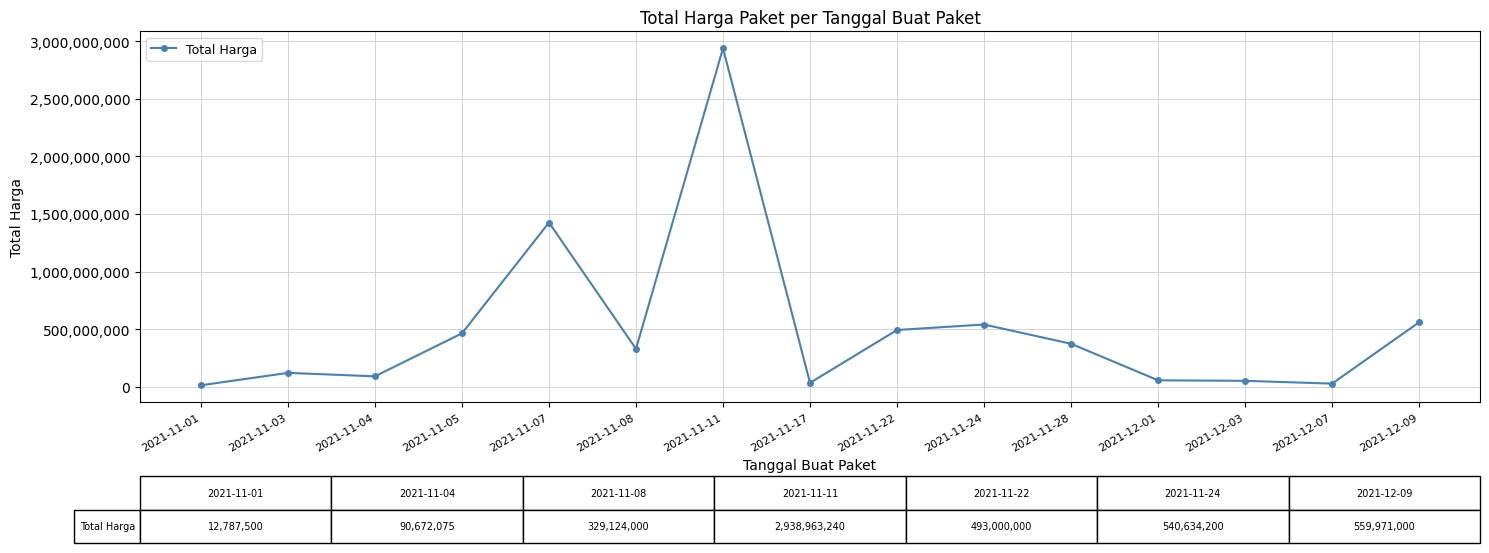

Is it true that the value at 2021-11-17 is 34292000?

True